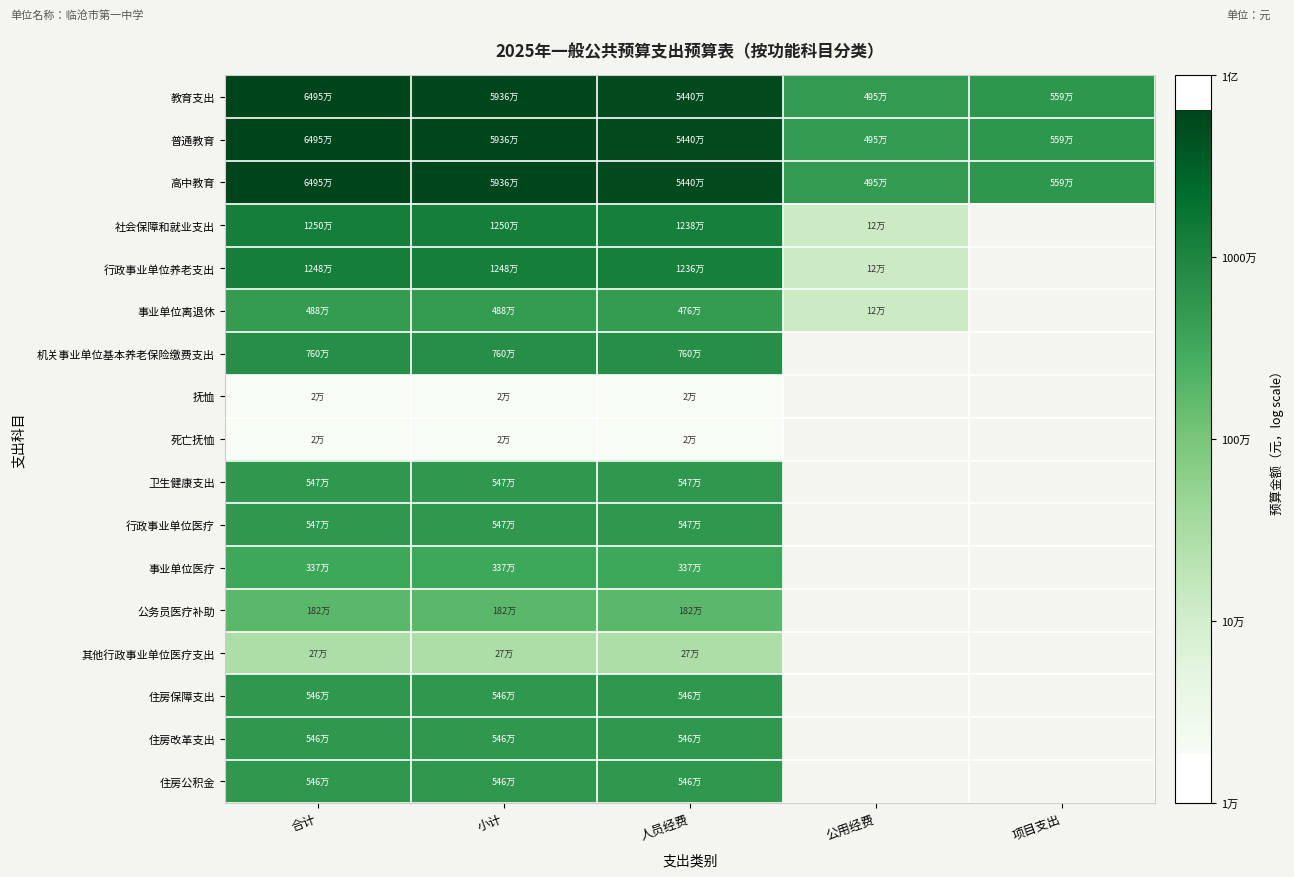

Rank the series by their maximum value, from lowest to highest.

抚恤, 死亡抚恤, 其他行政事业单位医疗支出, 公务员医疗补助, 事业单位医疗, 事业单位离退休, 住房保障支出, 住房改革支出, 住房公积金, 卫生健康支出, 行政事业单位医疗, 机关事业单位基本养老保险缴费支出, 行政事业单位养老支出, 社会保障和就业支出, 教育支出, 普通教育, 高中教育